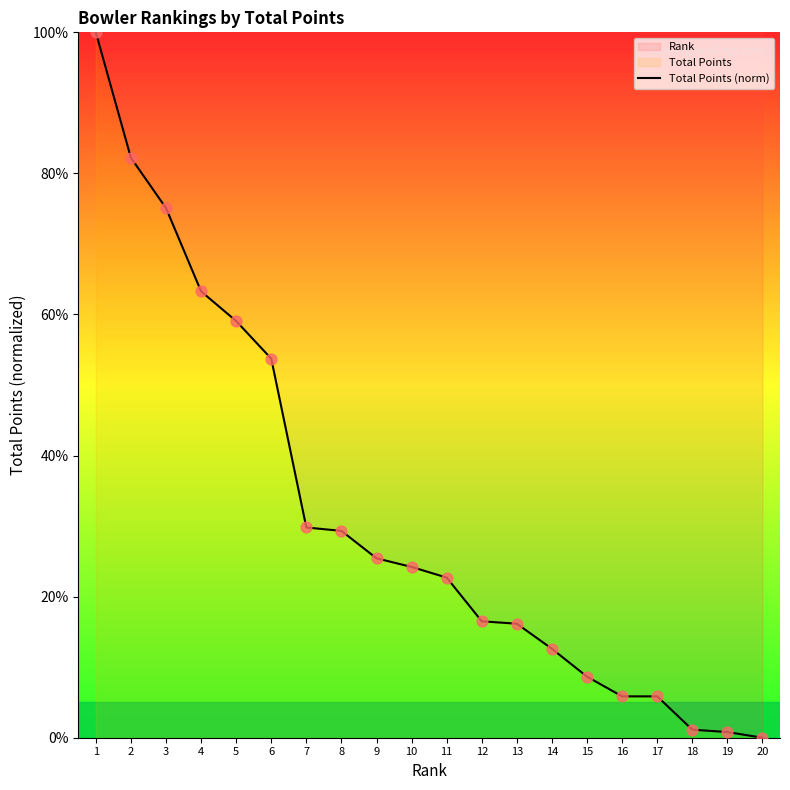

Between 17 and 5, which is larger?

5